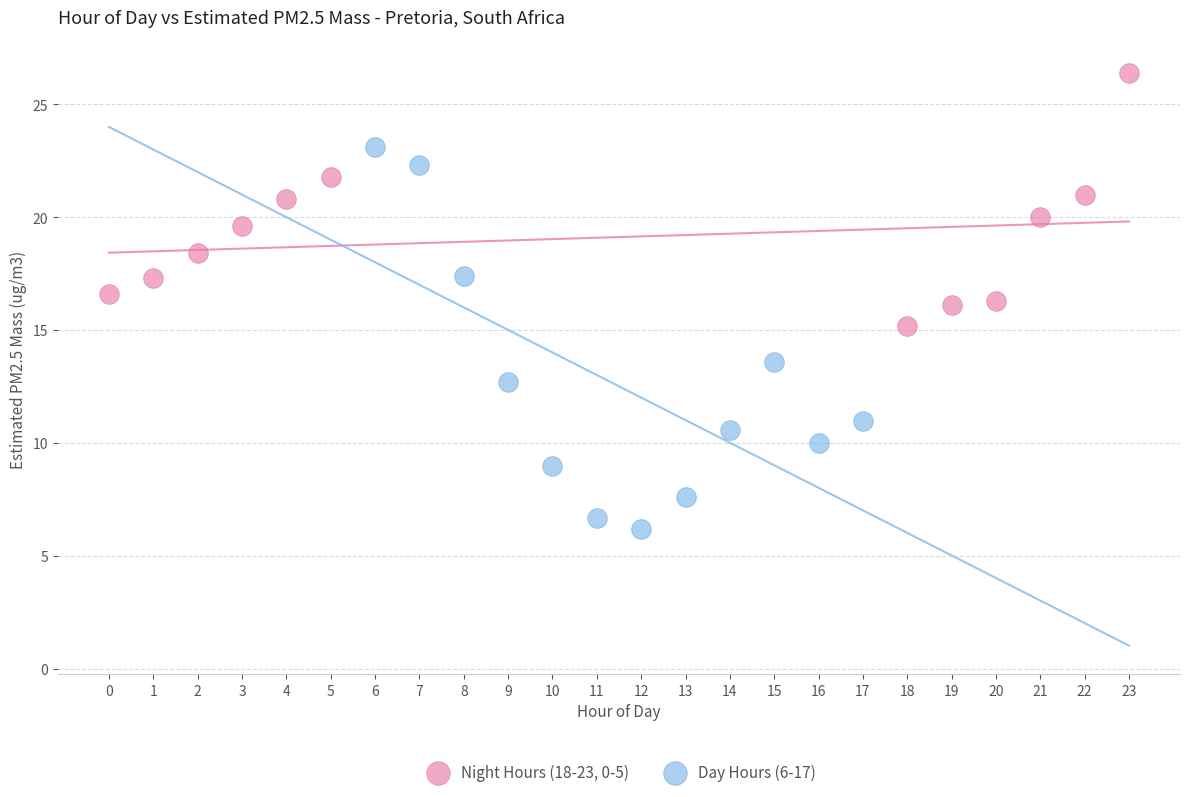

Which series contains the lowest Y value?

Day Hours (6-17)